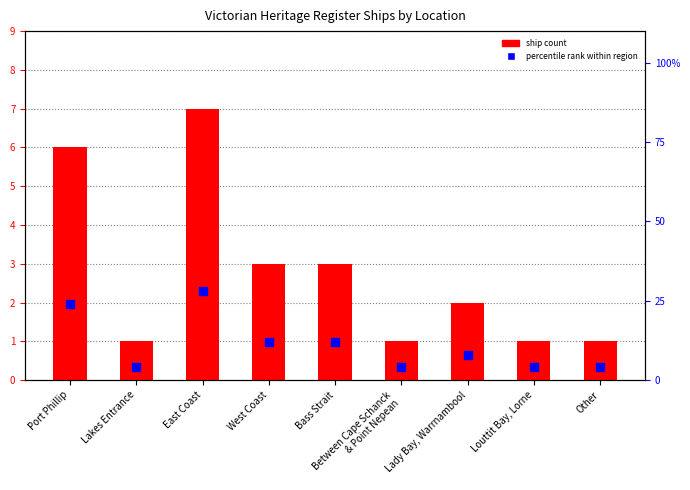

Which series reaches the minimum Y coordinate?

ship count